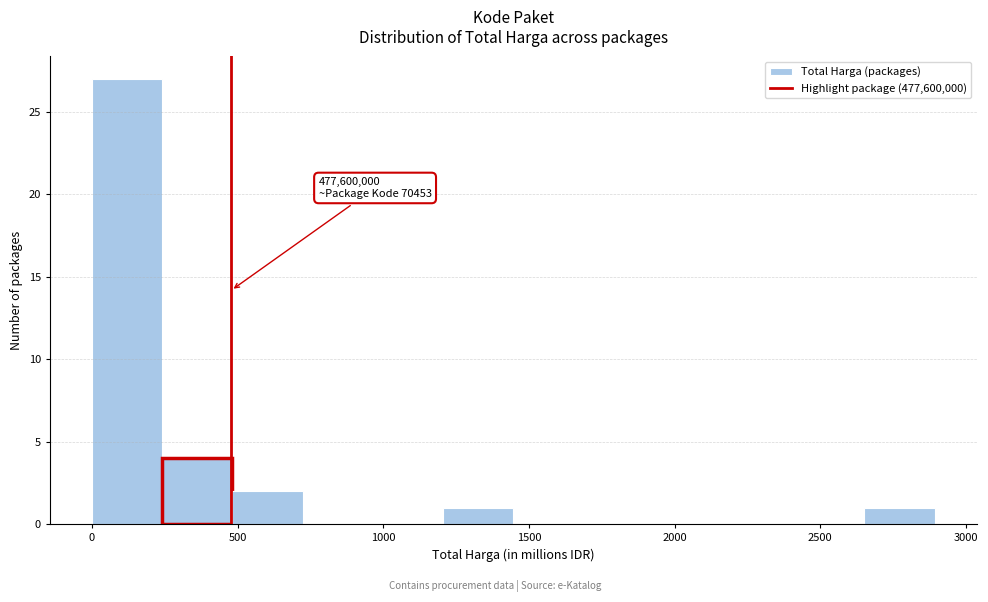

Over which range of the x-axis is the bar tallest?

0 to 250